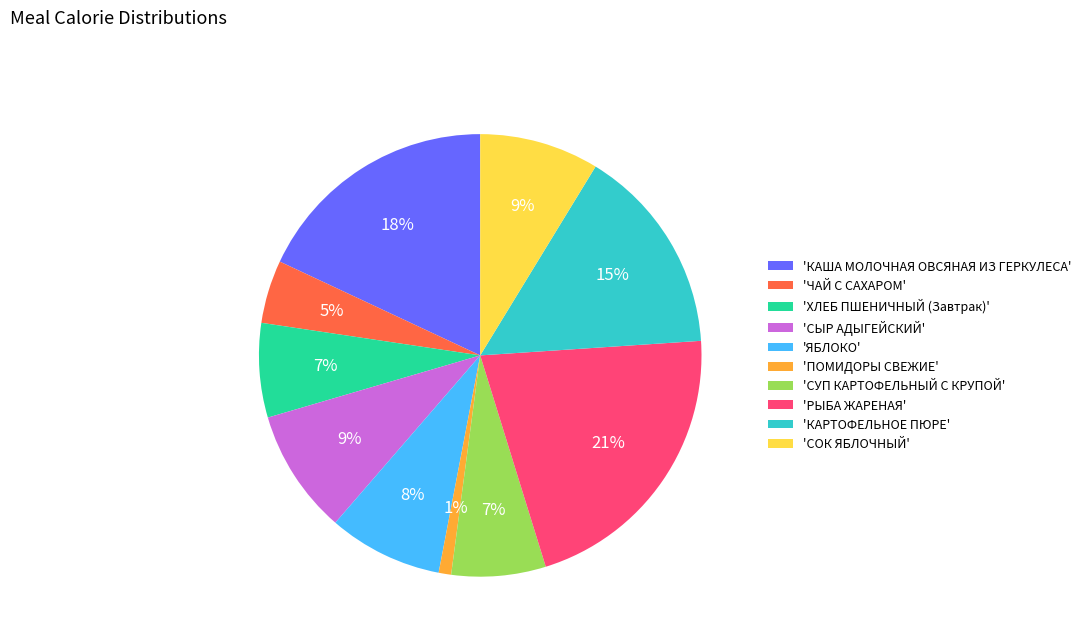

To the nearest percent, what portion does 'ХЛЕБ ПШЕНИЧНЫЙ (Завтрак)' represent?

7%